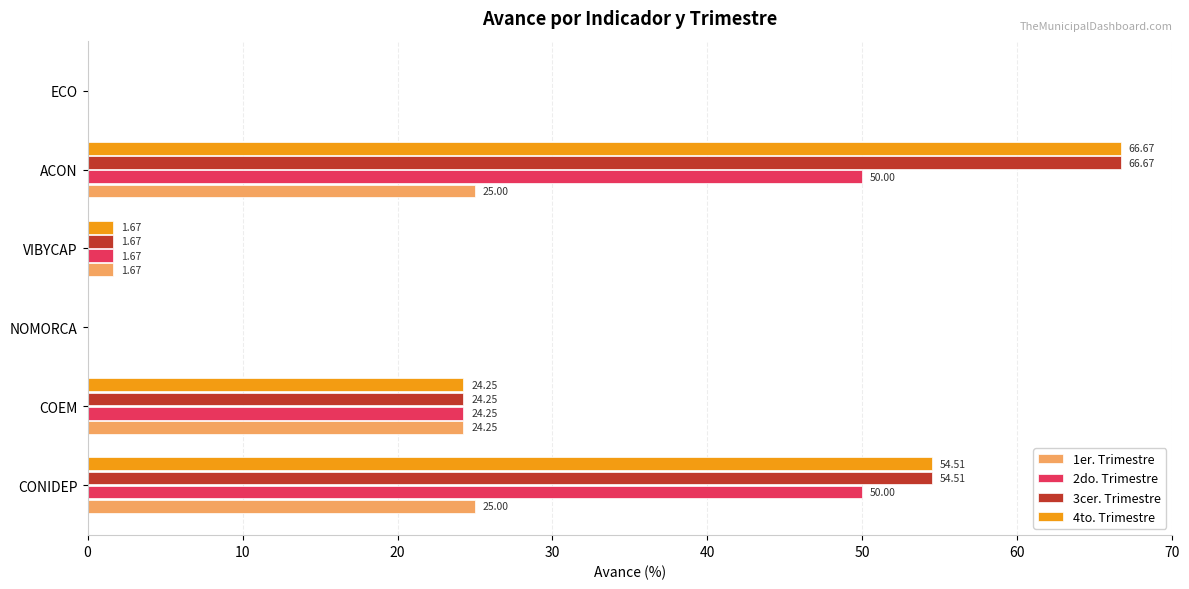

What is the sum of the 3cer. Trimestre values at CONIDEP and COEM?

78.8